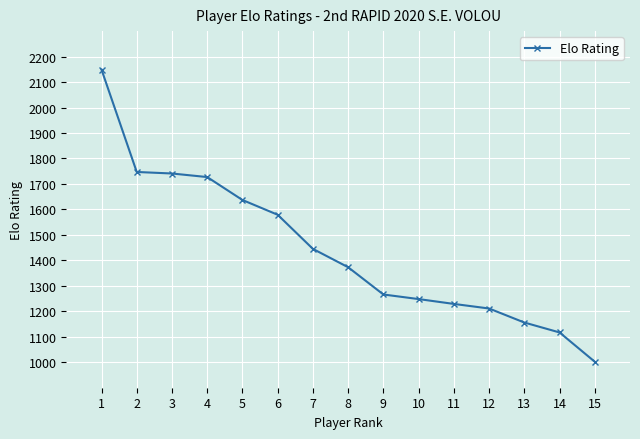

What is the value of the 13th point from the left?

1156